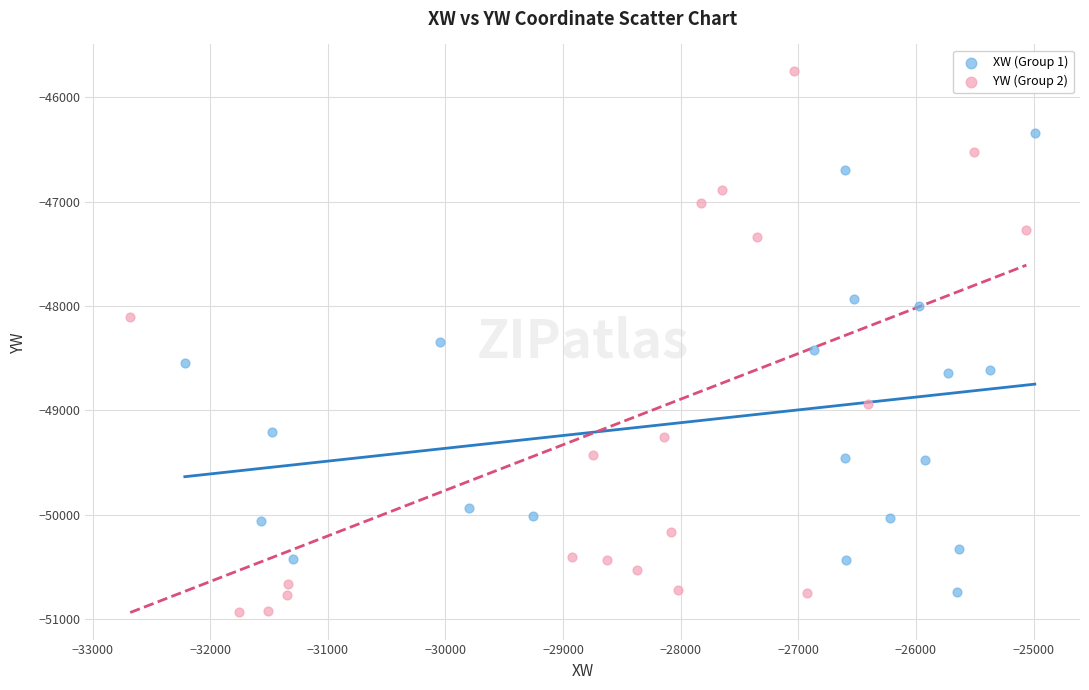

Which series reaches the maximum Y coordinate?

YW (Group 2)